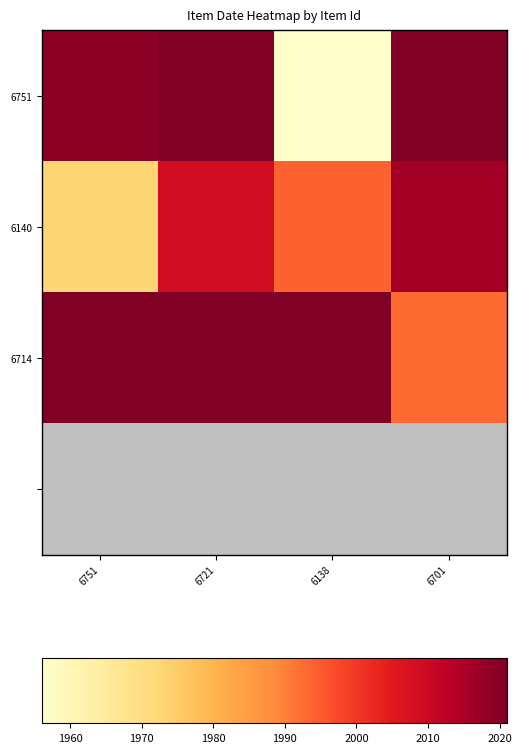

What is the sum of the 6714 values at 6721 and 6701?

4014.0